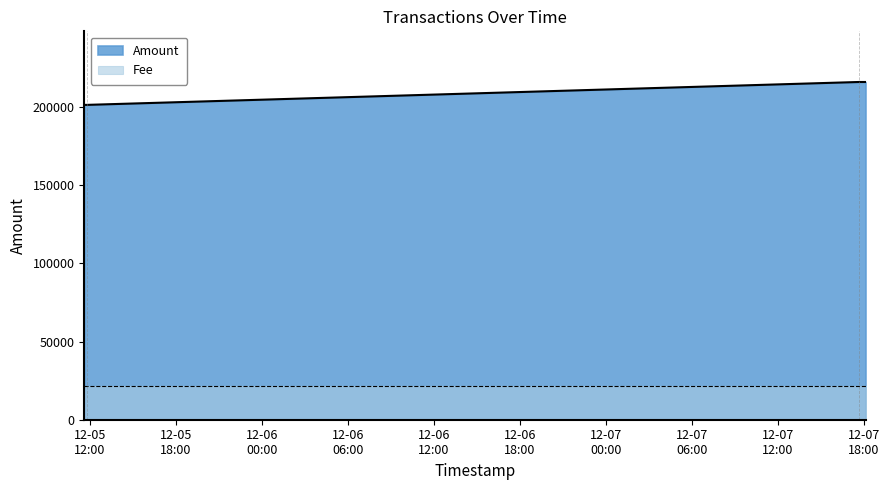

Is it true that the value at 2016-12-07 18:07:43 is 44133.8?

False